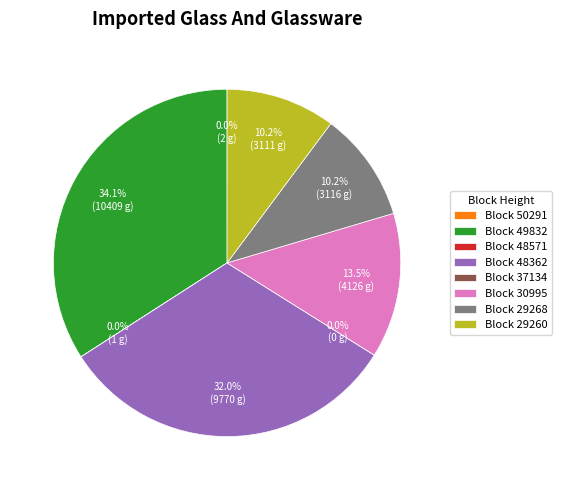

To the nearest percent, what is the average slice percentage?

12%